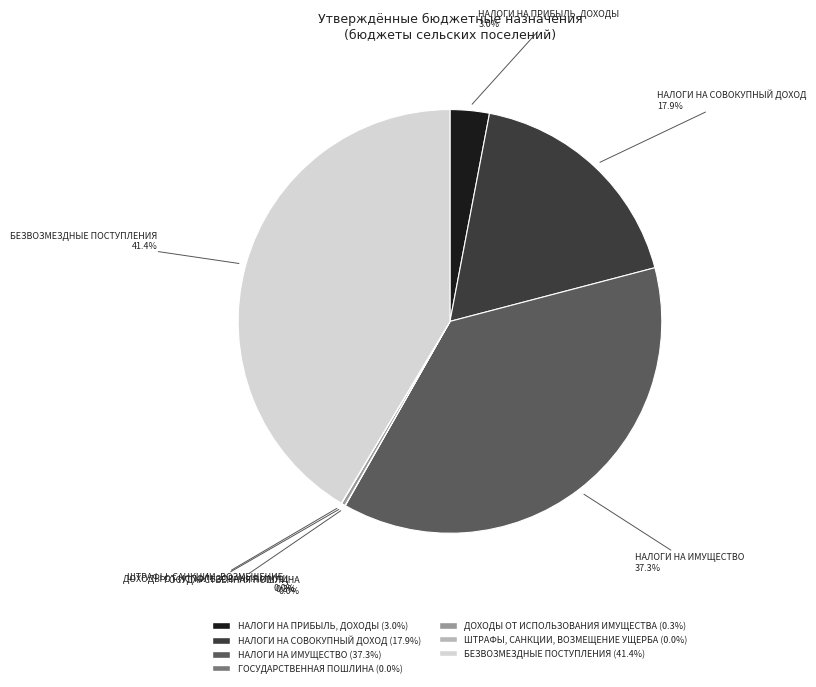

Does any single category account for the majority?

No